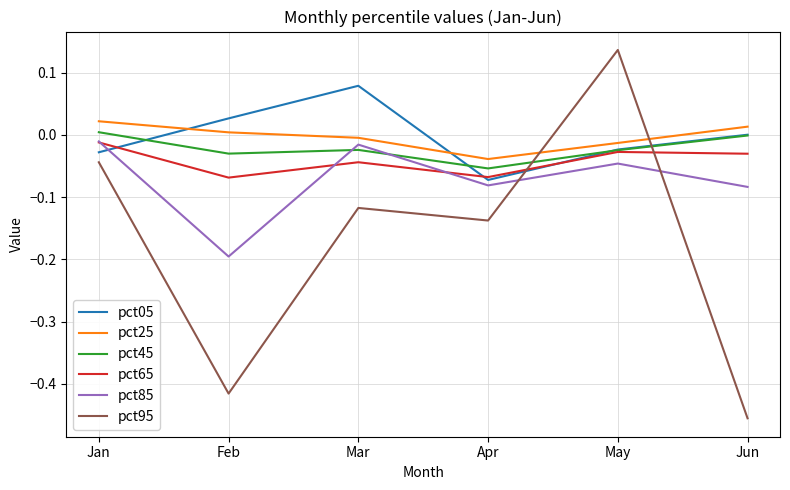

The value of pct45 at Jun is -0.0. True or false?

True